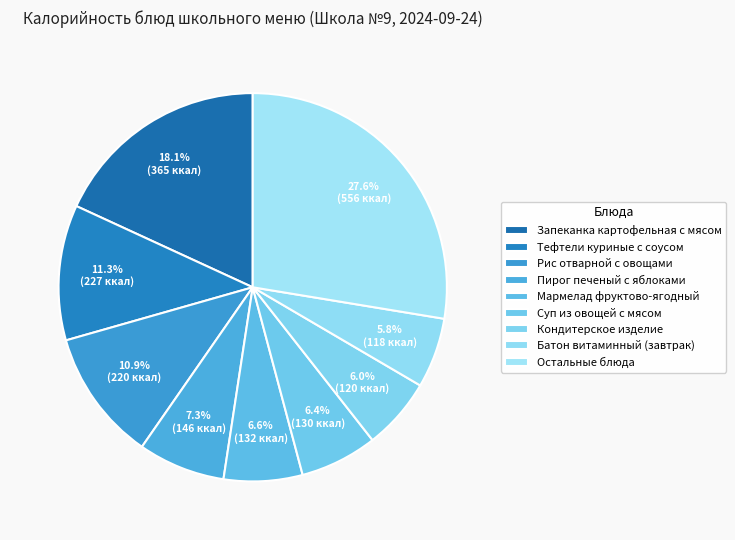

Count the number of slices in the pie.

9